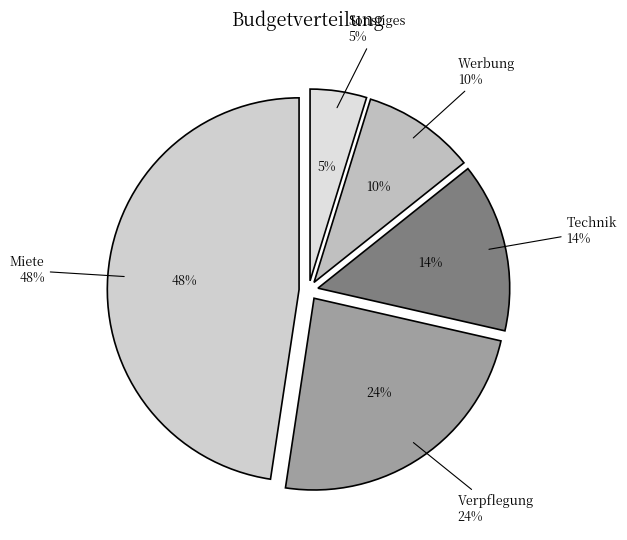

Which category has the smallest portion of the pie?

Sonstiges